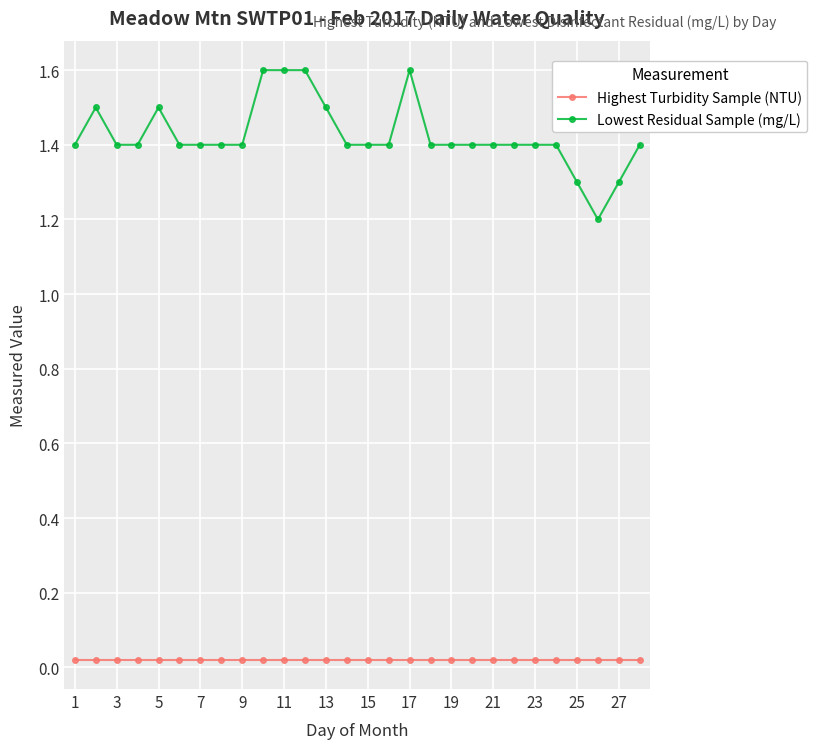

What is the maximum value shown in the chart?

1.6